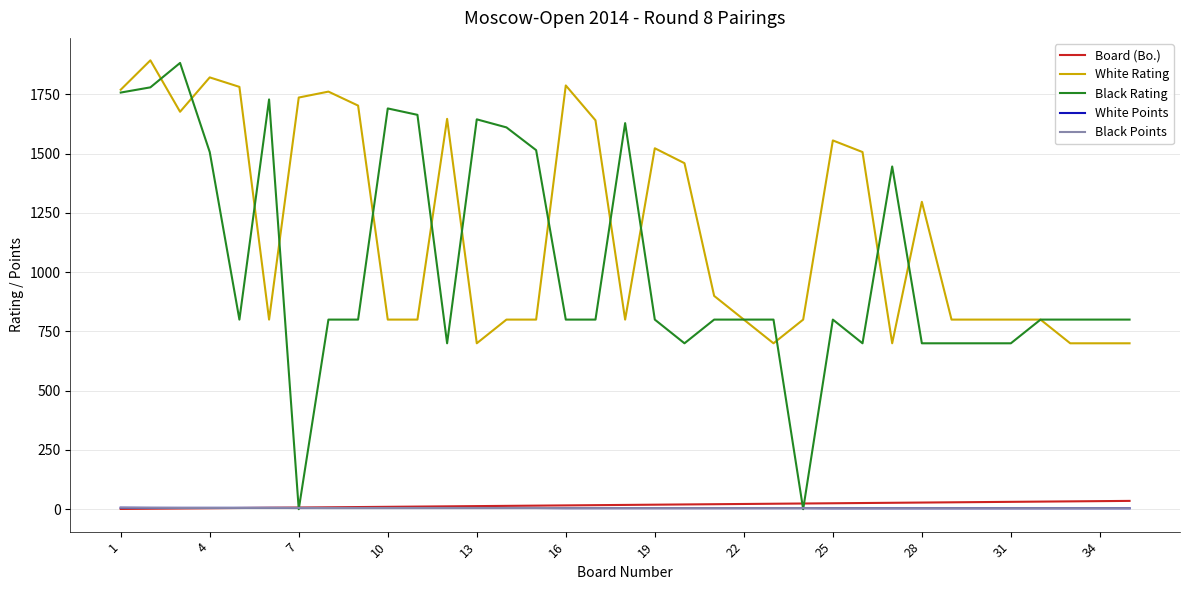

Which series has the largest total across all categories?

White Rating